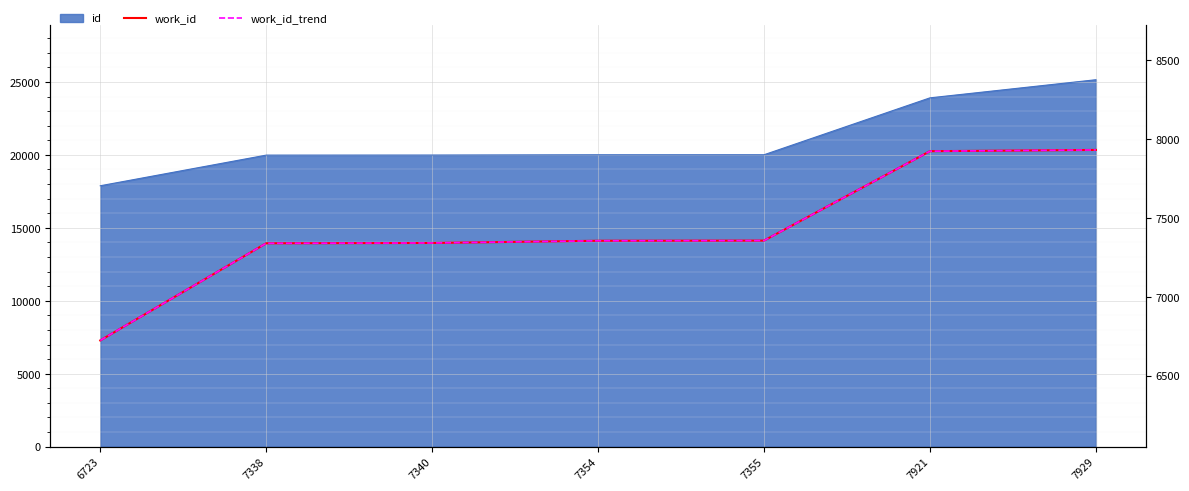

True or false: work_id and work_id_trend intersect in this chart.

False